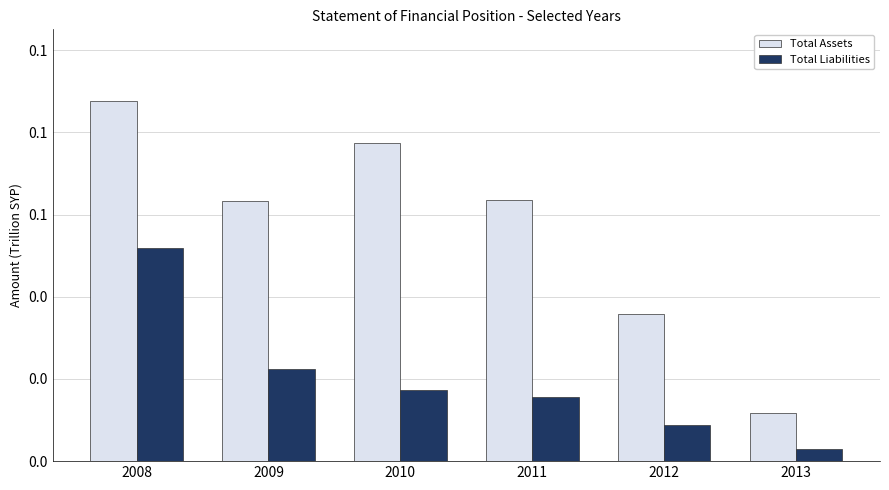

Does the chart contain any negative values?

No